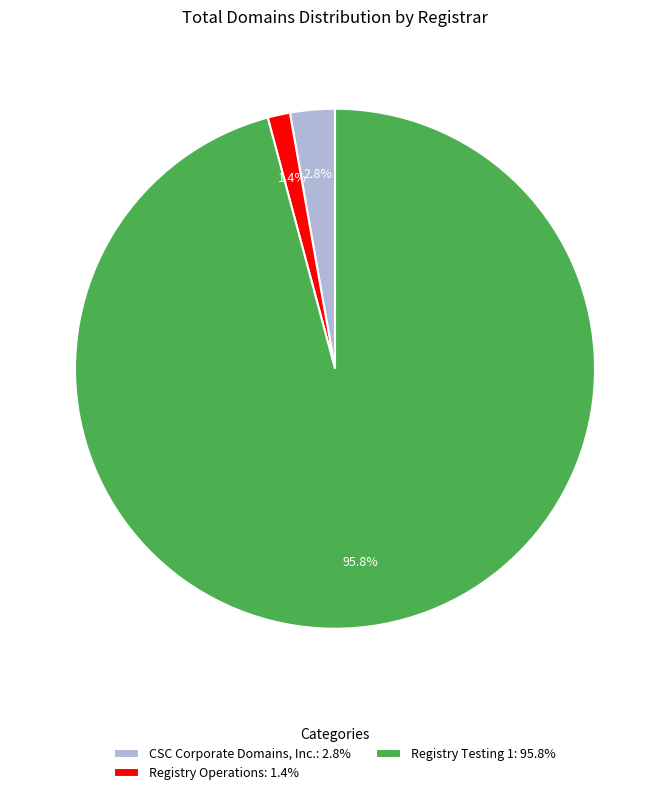

Rank the categories by value from lowest to highest.

Registry Operations, CSC Corporate Domains, Inc., Registry Testing 1